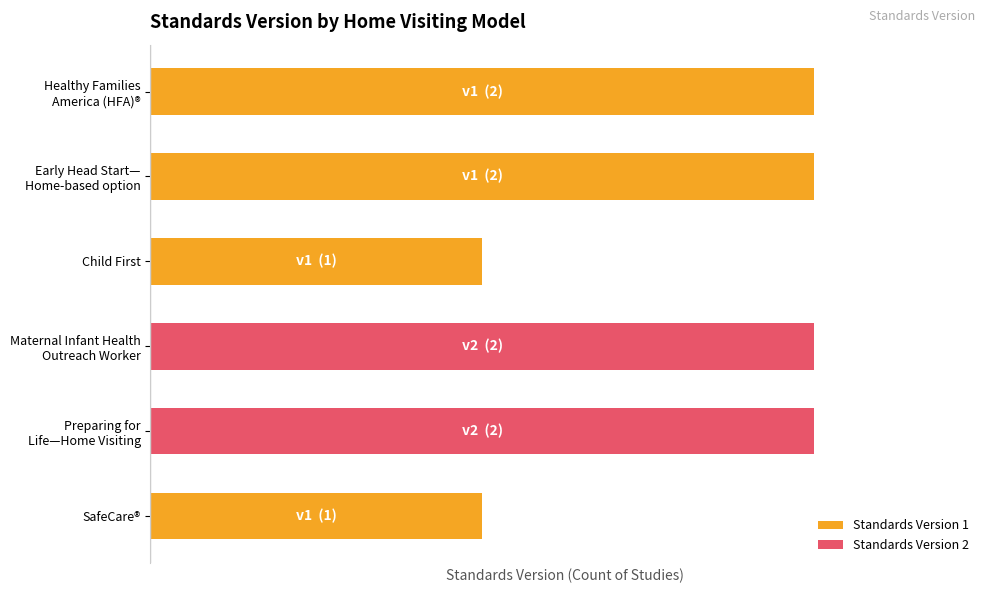

What is the difference between the maximum and minimum values?

1